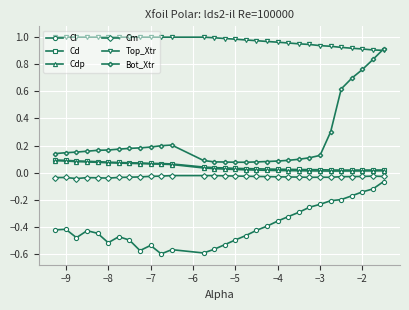

True or false: Cm and Top_Xtr cross at least once.

False